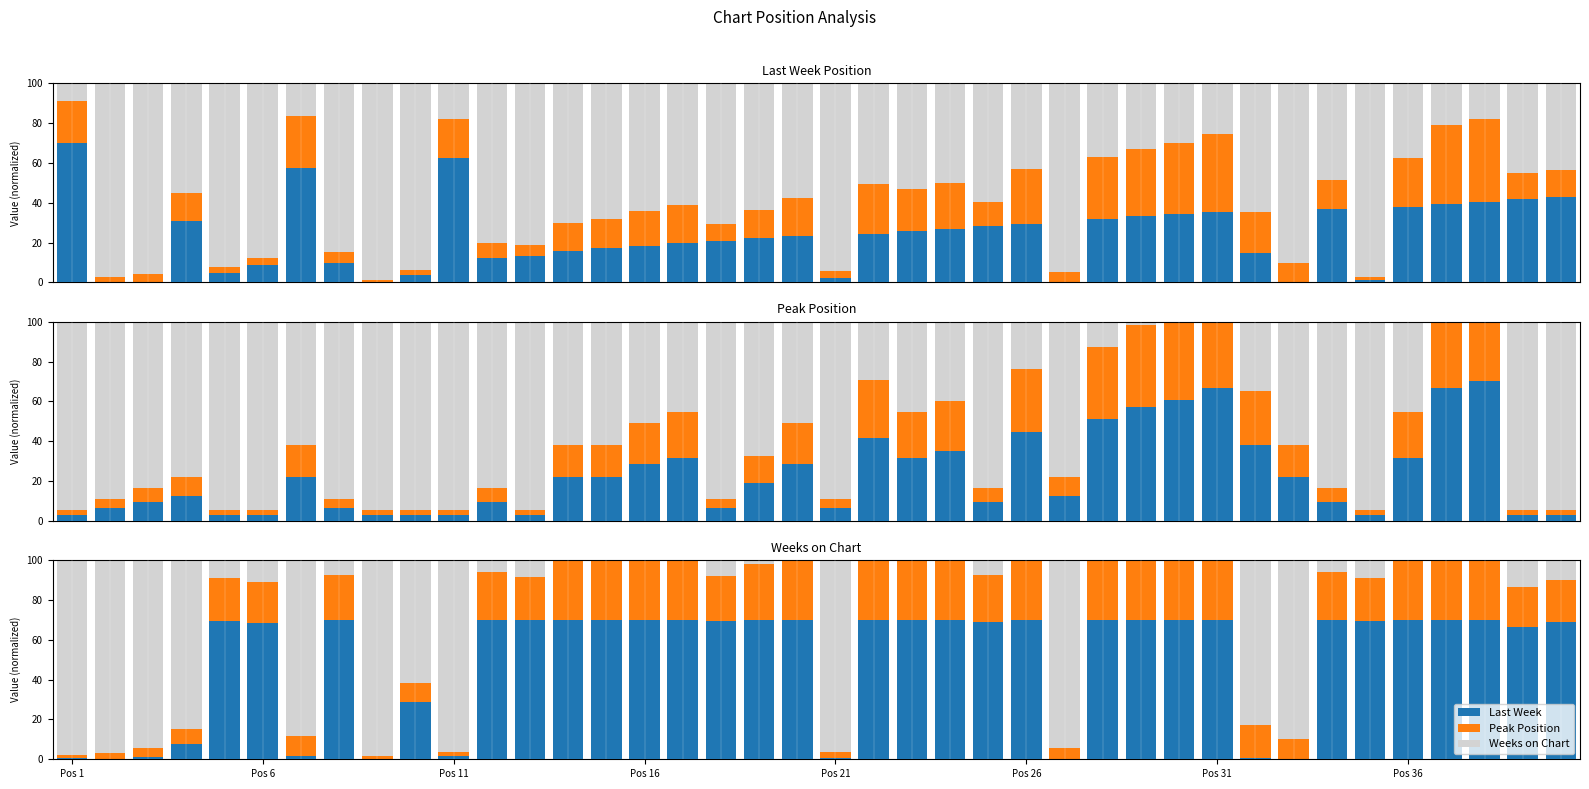

How many values in the Peak Position series exceed 92?

21